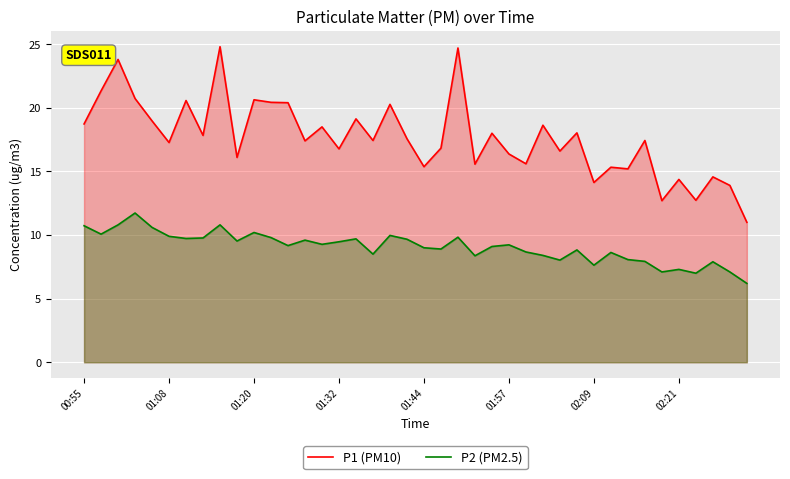

Rank the series by their average value, from highest to lowest.

P1 (PM10), P2 (PM2.5)